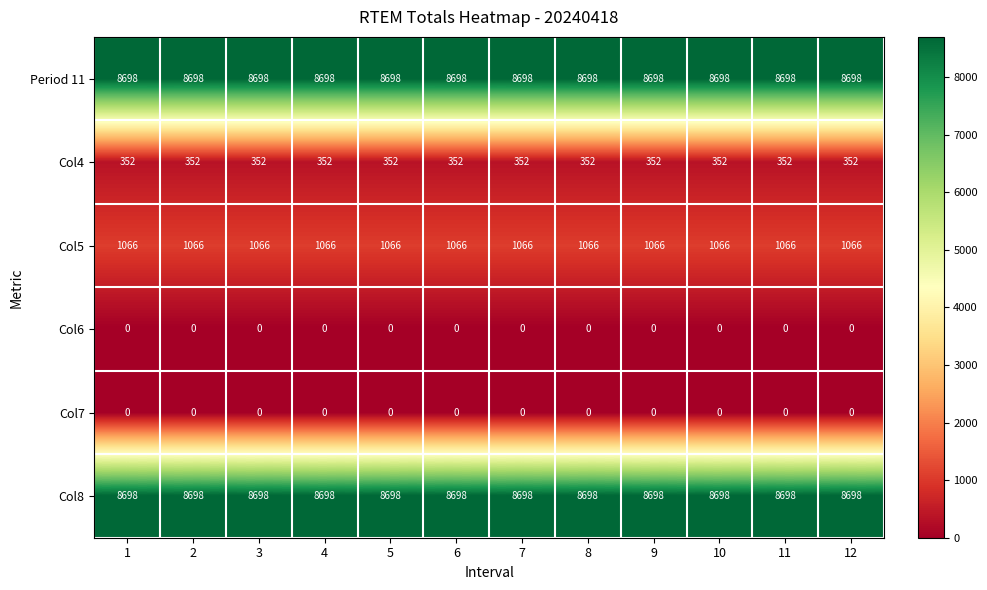

What is the maximum value for Col5?

1066